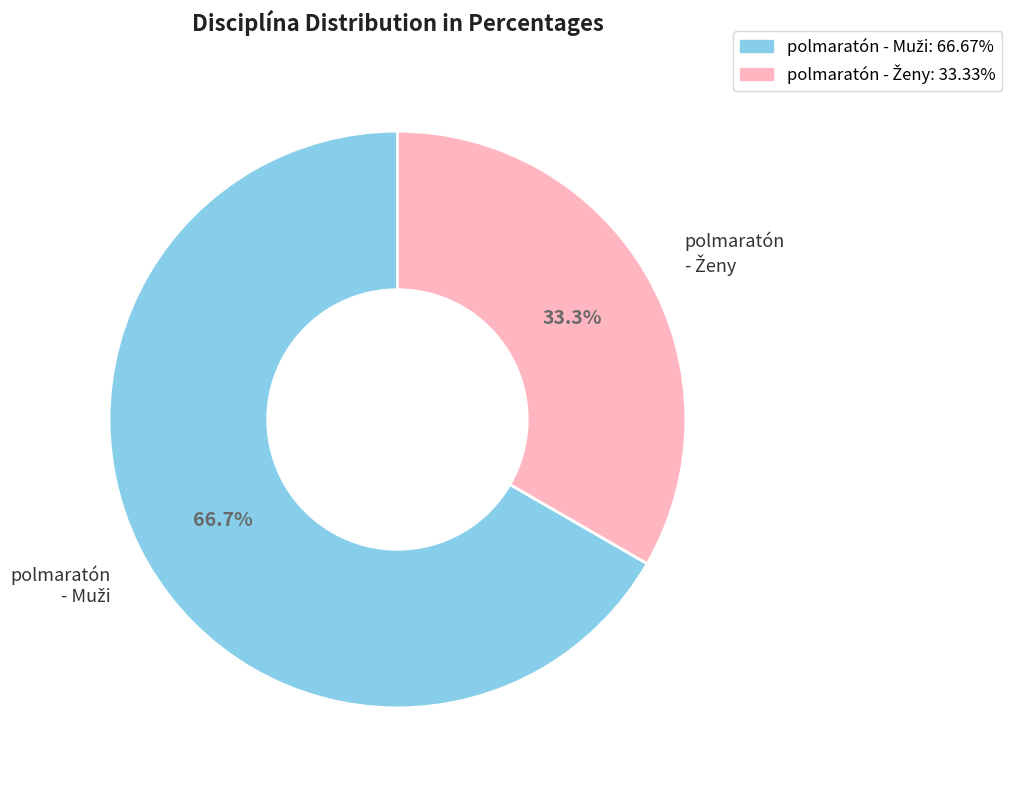

Does any single category account for the majority?

Yes